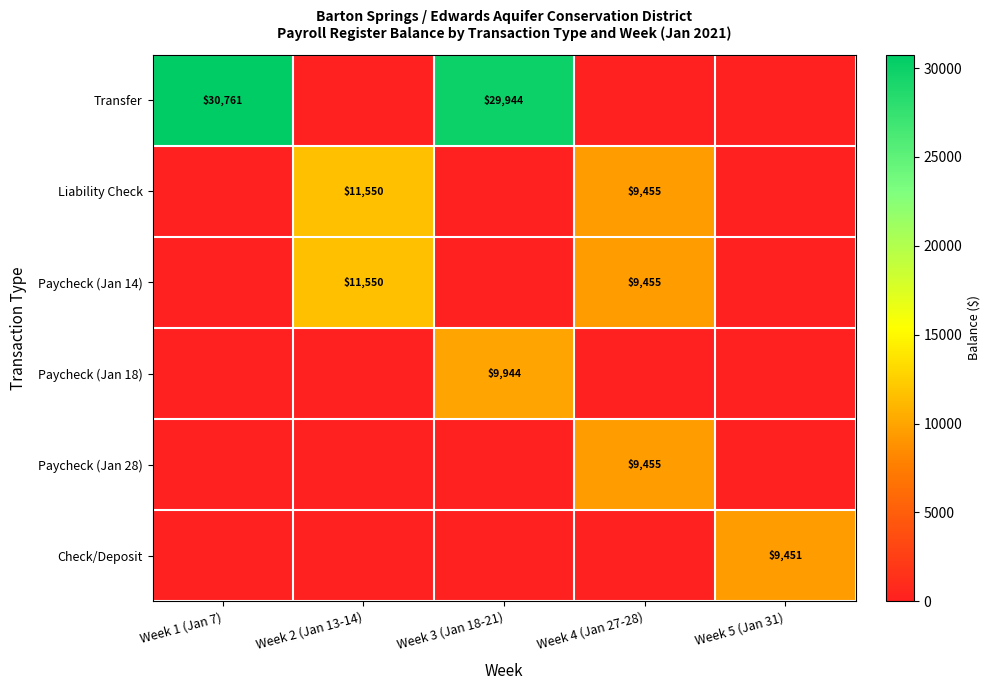

What is the maximum value shown in the chart?

30760.7